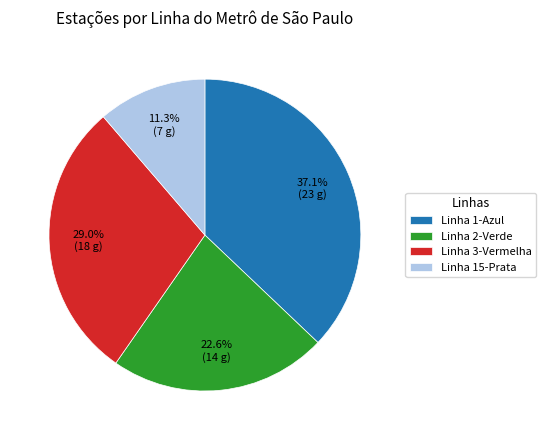

Which slice is the largest?

Linha 1-Azul